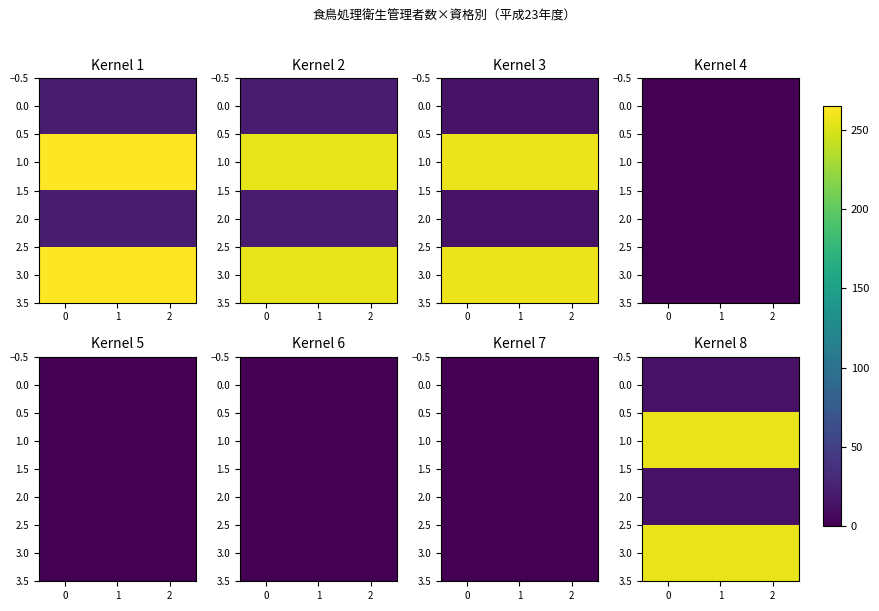

At how many categories does at least one series exceed 179?

3